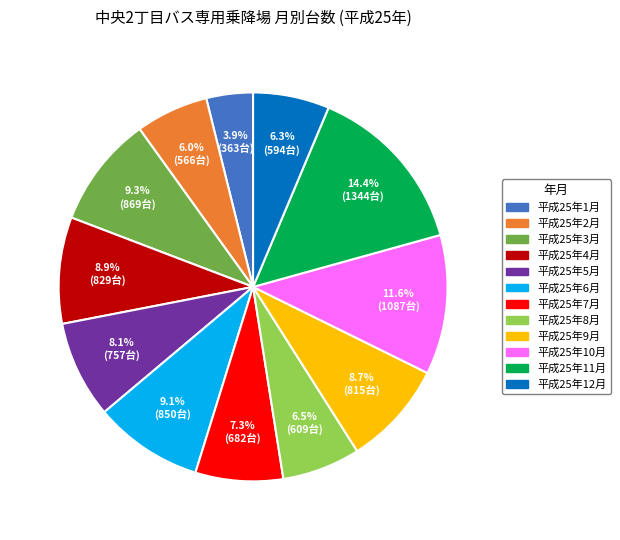

Is there a majority slice in this chart?

No